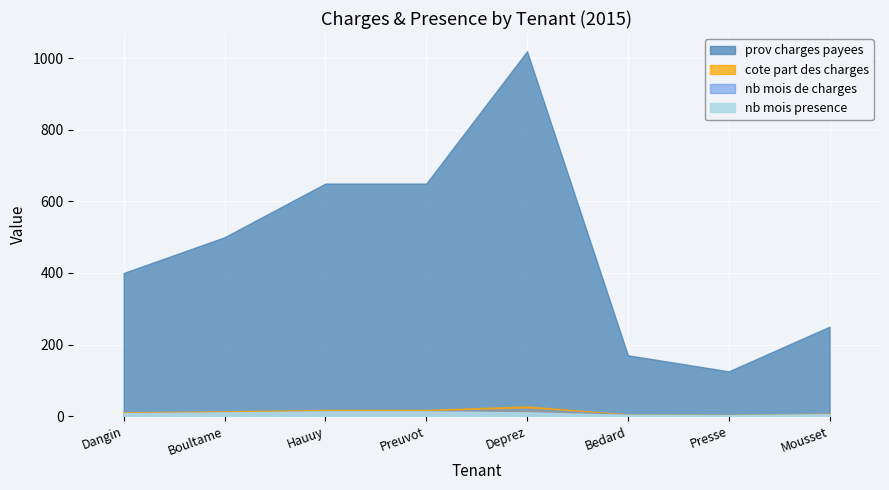

What is the label of the 2nd point from the right?

Presse